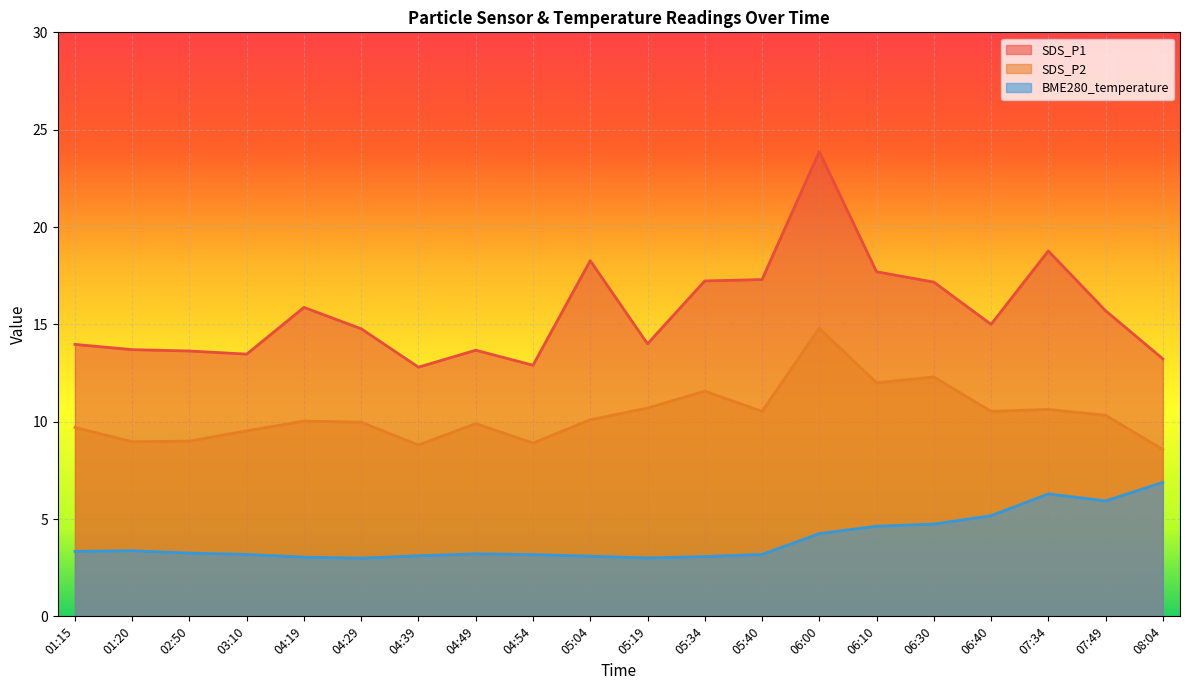

Reading left to right, what are all the values shown in this chart?

SDS_P1: 01:15=14.0	01:20=13.7	02:50=13.6	03:10=13.5	04:19=15.9	04:29=14.8	04:39=12.8	04:49=13.7	04:54=12.9	05:04=18.3	05:19=14.0	05:34=17.2	05:40=17.3	06:00=23.9	06:10=17.7	06:30=17.2	06:40=15.0	07:34=18.8	07:49=15.7	08:04=13.2
SDS_P2: 01:15=9.7	01:20=9.0	02:50=9.0	03:10=9.5	04:19=10.0	04:29=10.0	04:39=8.8	04:49=9.9	04:54=8.9	05:04=10.1	05:19=10.7	05:34=11.6	05:40=10.5	06:00=14.8	06:10=12.0	06:30=12.3	06:40=10.5	07:34=10.6	07:49=10.3	08:04=8.6
BME280_temperature: 01:15=3.3	01:20=3.4	02:50=3.2	03:10=3.2	04:19=3.0	04:29=3.0	04:39=3.1	04:49=3.2	04:54=3.2	05:04=3.1	05:19=3.0	05:34=3.1	05:40=3.2	06:00=4.2	06:10=4.6	06:30=4.7	06:40=5.2	07:34=6.3	07:49=5.9	08:04=6.9